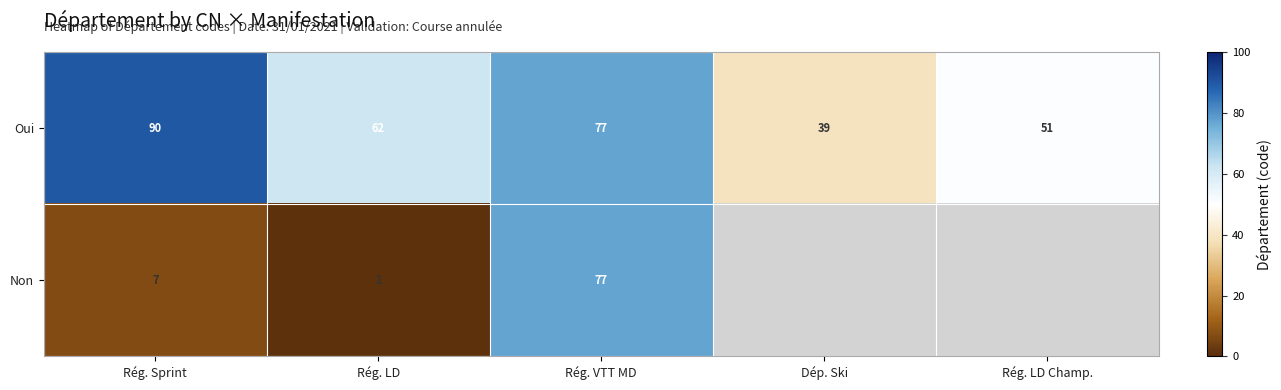

Which series changed the most between Rég. LD and Rég. VTT MD?

Non